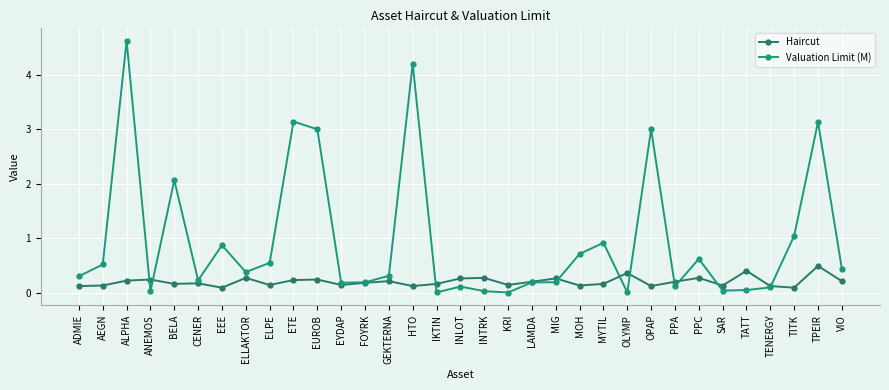

What is the sum of the Valuation Limit (M) values at MYTIL and GEKTERNA?

1.2